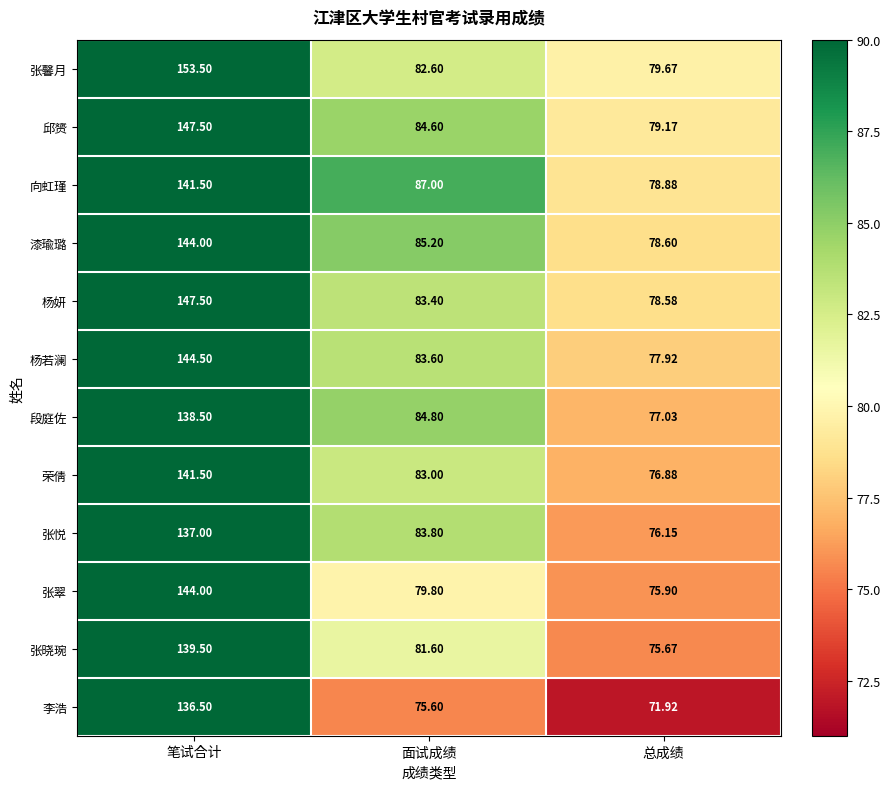

Which series has the widest spread of values?

张馨月